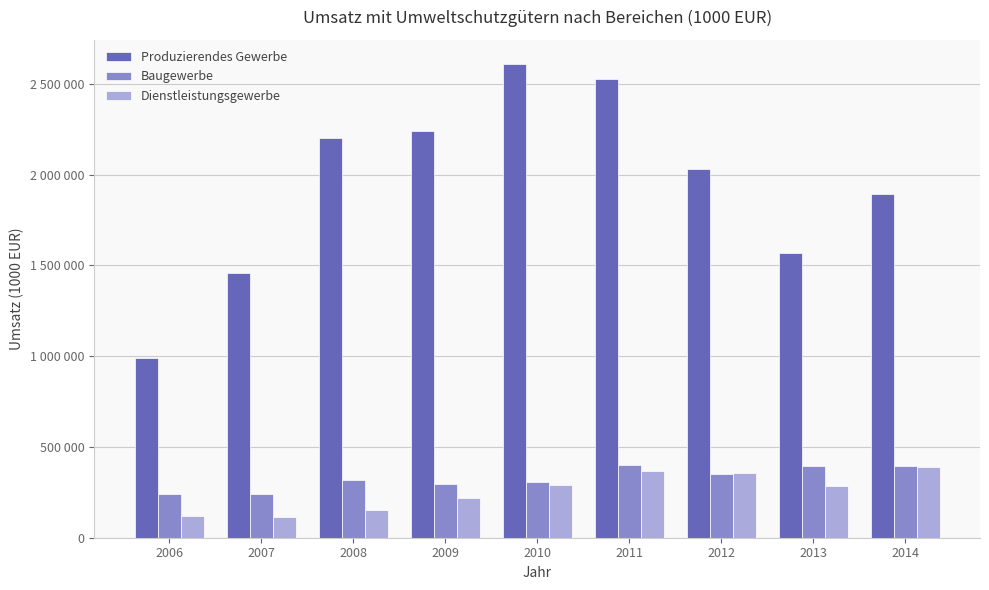

At which category does the chart reach its peak across all series?

2010